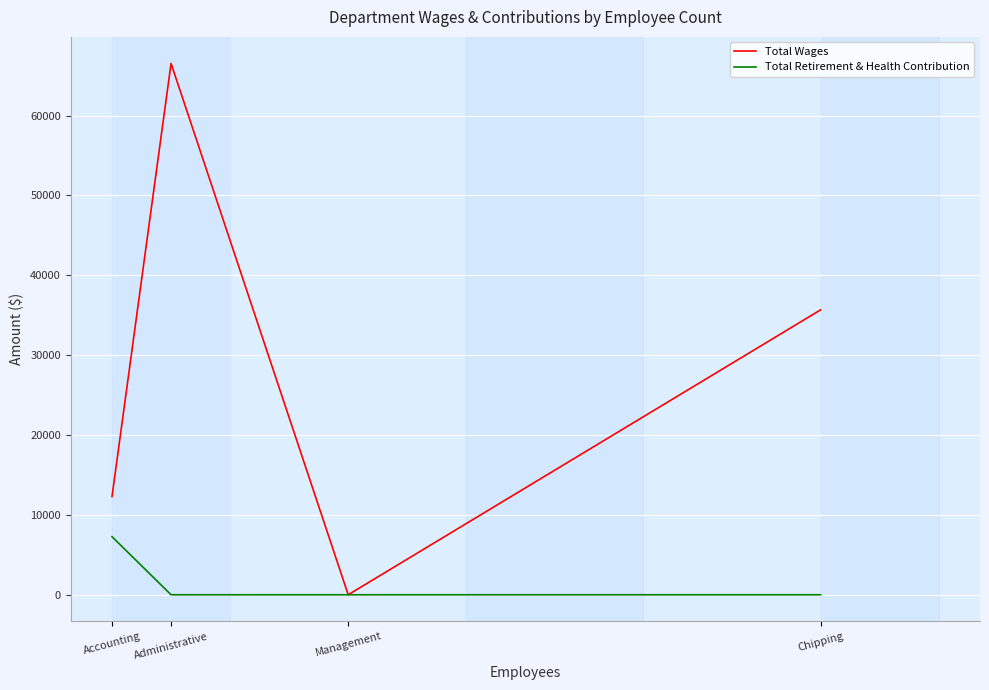

Reading right to left, what are all the values shown in this chart?

Total Wages: 35670	0	66524	12300
Total Retirement & Health Contribution: 0	0	0	7272